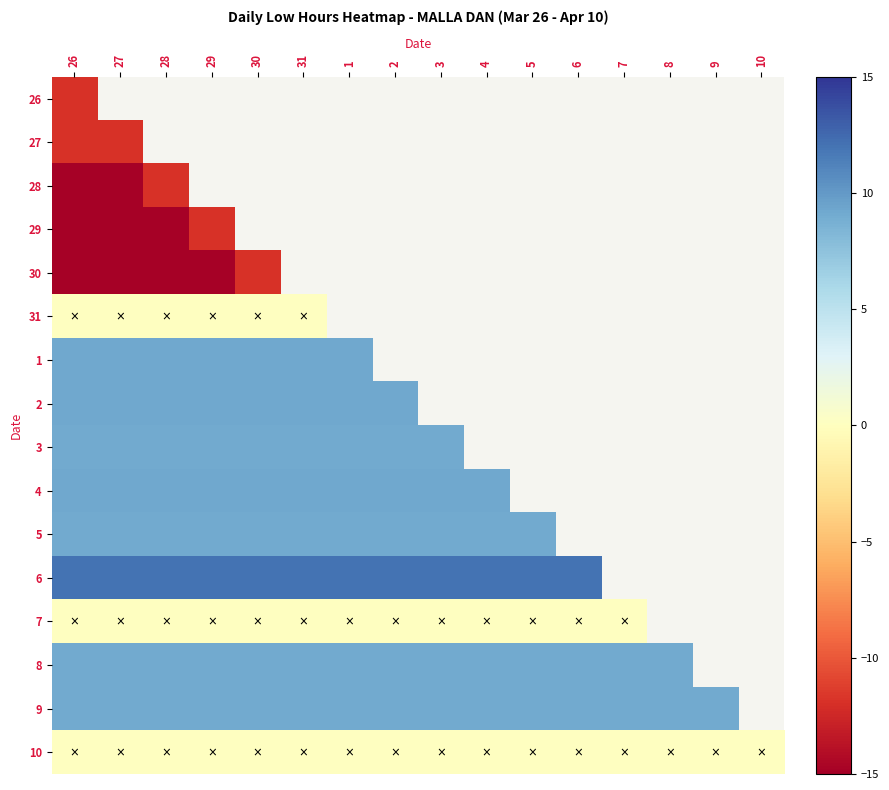

Reading left to right, transcribe all the data shown in this chart.

26: 26=-11.9	27=-11.9	28=-14.8	29=-14.8	30=-14.8	31=0.0	1=9.2	2=9.2	3=9.1	4=9.2	5=9.1	6=12.1	7=0.0	8=9.1	9=9.1	10=0.0
27: 26=-11.9	27=-11.9	28=-14.8	29=-14.8	30=-14.8	31=0.0	1=9.2	2=9.2	3=9.1	4=9.2	5=9.1	6=12.1	7=0.0	8=9.1	9=9.1	10=0.0
28: 26=-14.8	27=-14.8	28=-11.9	29=-14.8	30=-14.8	31=0.0	1=9.2	2=9.2	3=9.1	4=9.2	5=9.1	6=12.1	7=0.0	8=9.1	9=9.1	10=0.0
29: 26=-14.8	27=-14.8	28=-14.8	29=-11.9	30=-14.8	31=0.0	1=9.2	2=9.2	3=9.1	4=9.2	5=9.1	6=12.1	7=0.0	8=9.1	9=9.1	10=0.0
30: 26=-14.8	27=-14.8	28=-14.8	29=-14.8	30=-11.9	31=0.0	1=9.2	2=9.2	3=9.1	4=9.2	5=9.1	6=12.1	7=0.0	8=9.1	9=9.1	10=0.0
31: 26=0.0	27=0.0	28=0.0	29=0.0	30=0.0	31=0.0	1=9.2	2=9.2	3=9.1	4=9.2	5=9.1	6=12.1	7=0.0	8=9.1	9=9.1	10=0.0
1: 26=9.2	27=9.2	28=9.2	29=9.2	30=9.2	31=9.2	1=9.2	2=9.2	3=9.1	4=9.2	5=9.1	6=12.1	7=0.0	8=9.1	9=9.1	10=0.0
2: 26=9.2	27=9.2	28=9.2	29=9.2	30=9.2	31=9.2	1=9.2	2=9.2	3=9.1	4=9.2	5=9.1	6=12.1	7=0.0	8=9.1	9=9.1	10=0.0
3: 26=9.1	27=9.1	28=9.1	29=9.1	30=9.1	31=9.1	1=9.1	2=9.1	3=9.1	4=9.2	5=9.1	6=12.1	7=0.0	8=9.1	9=9.1	10=0.0
4: 26=9.2	27=9.2	28=9.2	29=9.2	30=9.2	31=9.2	1=9.2	2=9.2	3=9.2	4=9.2	5=9.1	6=12.1	7=0.0	8=9.1	9=9.1	10=0.0
5: 26=9.1	27=9.1	28=9.1	29=9.1	30=9.1	31=9.1	1=9.1	2=9.1	3=9.1	4=9.1	5=9.1	6=12.1	7=0.0	8=9.1	9=9.1	10=0.0
6: 26=12.1	27=12.1	28=12.1	29=12.1	30=12.1	31=12.1	1=12.1	2=12.1	3=12.1	4=12.1	5=12.1	6=12.1	7=0.0	8=9.1	9=9.1	10=0.0
7: 26=0.0	27=0.0	28=0.0	29=0.0	30=0.0	31=0.0	1=0.0	2=0.0	3=0.0	4=0.0	5=0.0	6=0.0	7=0.0	8=9.1	9=9.1	10=0.0
8: 26=9.1	27=9.1	28=9.1	29=9.1	30=9.1	31=9.1	1=9.1	2=9.1	3=9.1	4=9.1	5=9.1	6=9.1	7=9.1	8=9.1	9=9.1	10=0.0
9: 26=9.1	27=9.1	28=9.1	29=9.1	30=9.1	31=9.1	1=9.1	2=9.1	3=9.1	4=9.1	5=9.1	6=9.1	7=9.1	8=9.1	9=9.1	10=0.0
10: 26=0.0	27=0.0	28=0.0	29=0.0	30=0.0	31=0.0	1=0.0	2=0.0	3=0.0	4=0.0	5=0.0	6=0.0	7=0.0	8=0.0	9=0.0	10=0.0